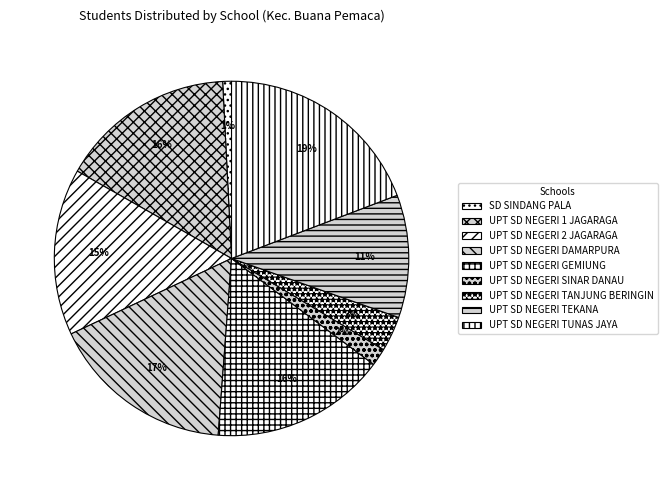

Does any single category account for the majority?

No